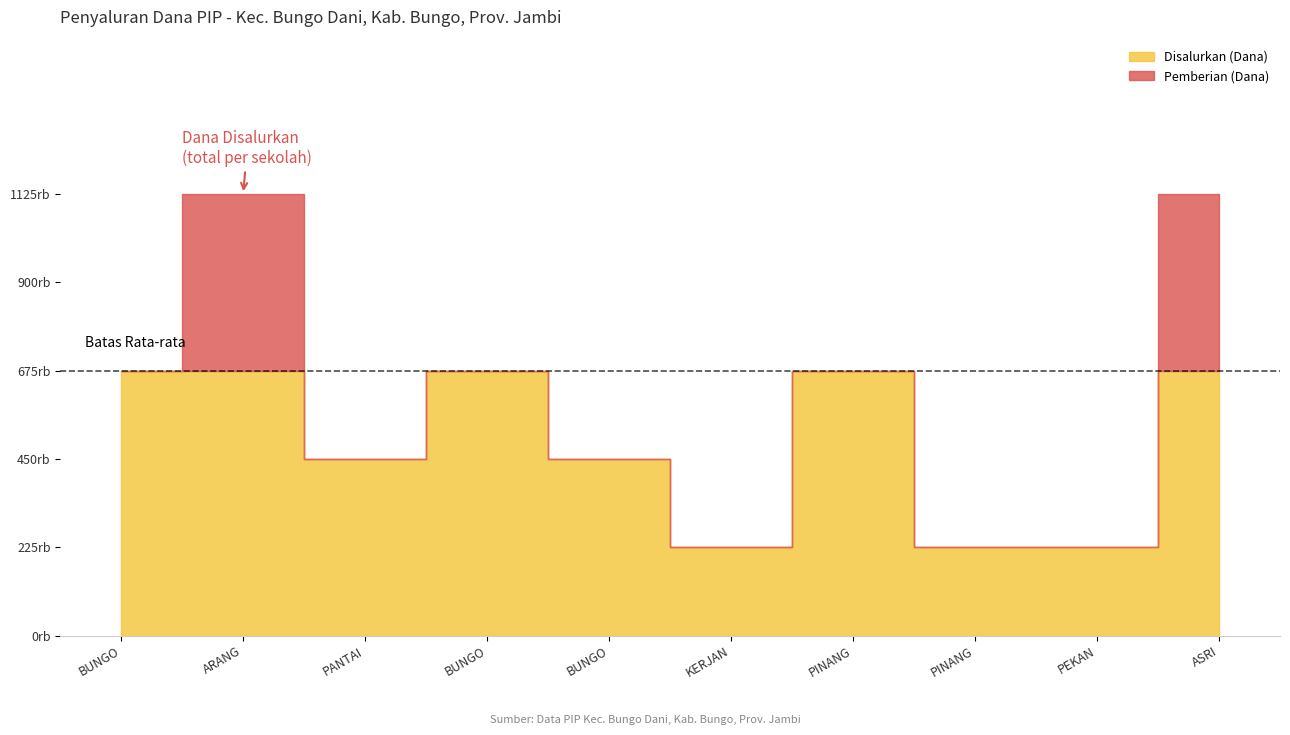

Is it true that Pemberian (Dana) equals 450000 at SD NEGERI 090II TALANG PANTAI?

True